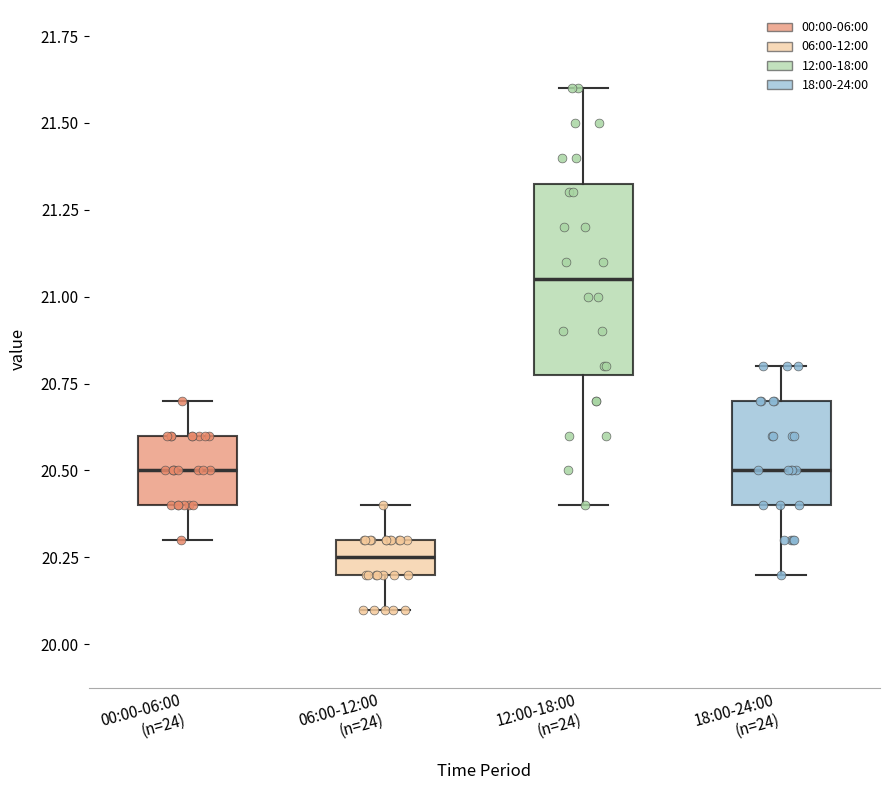

Reading left to right, transcribe this box plot: for each box, give where its median line is, the range the box spans, and where its two whiskers end, as read against the y-axis. The values are not printed on the chart, so give them approximately, as read against the axis.

00:00-06:00 (n=24): median 20.50, box 20.40 to 20.60, whiskers 20.30 to 20.70
06:00-12:00 (n=24): median 20.25, box 20.20 to 20.30, whiskers 20.10 to 20.40
12:00-18:00 (n=24): median 21.05, box 20.80 to 21.35, whiskers 20.40 to 21.60
18:00-24:00 (n=24): median 20.50, box 20.40 to 20.70, whiskers 20.20 to 20.80